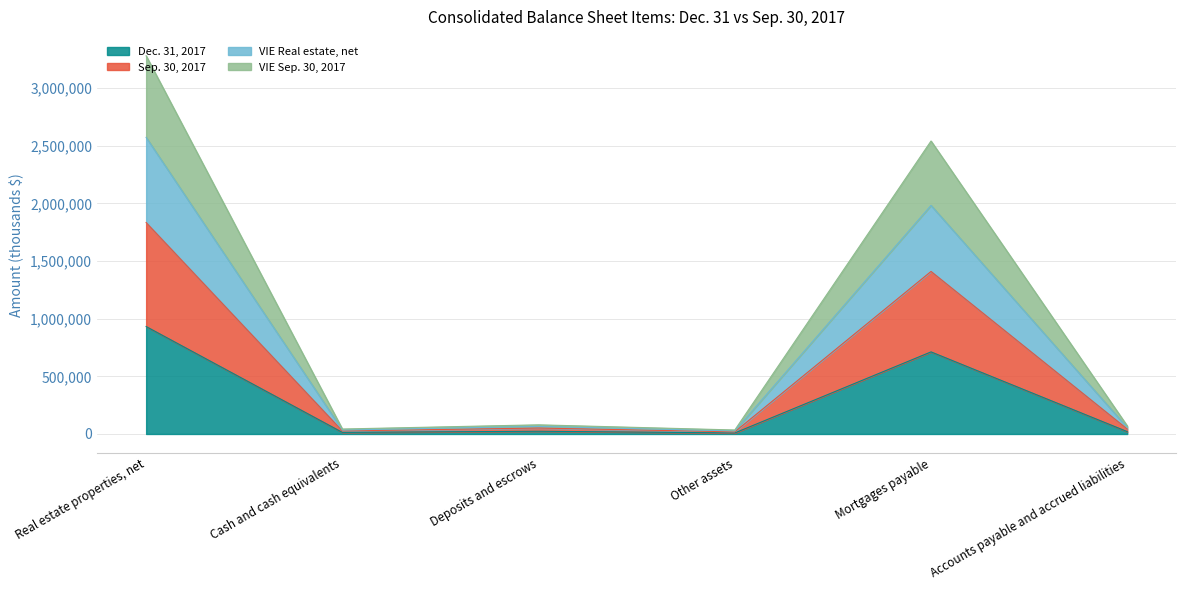

True or false: VIE Real estate, net has a value of 69973 at Accounts payable and accrued liabilities.

True